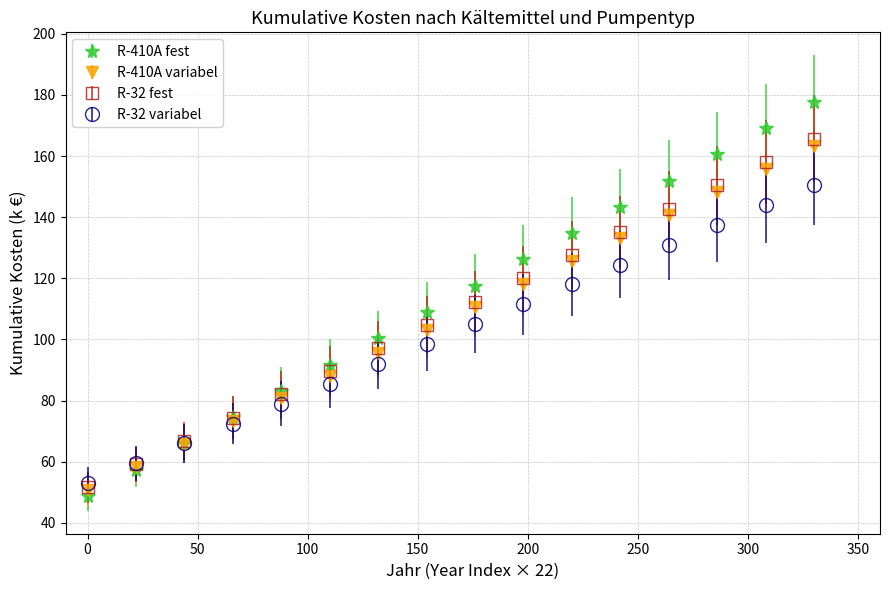

What are all the series names shown in the legend?

R-410A fest, R-410A variabel, R-32 fest, R-32 variabel